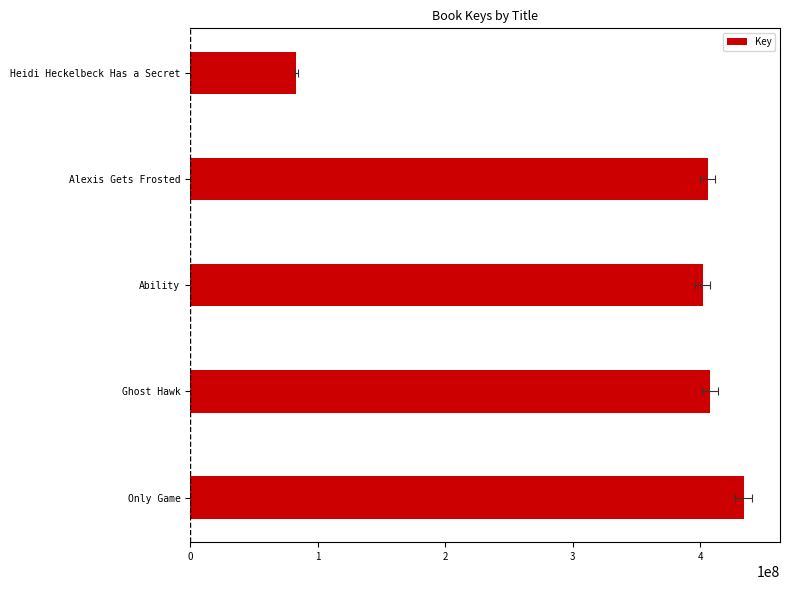

The chart shows a value of 407602510 at Ghost Hawk. True or false?

True